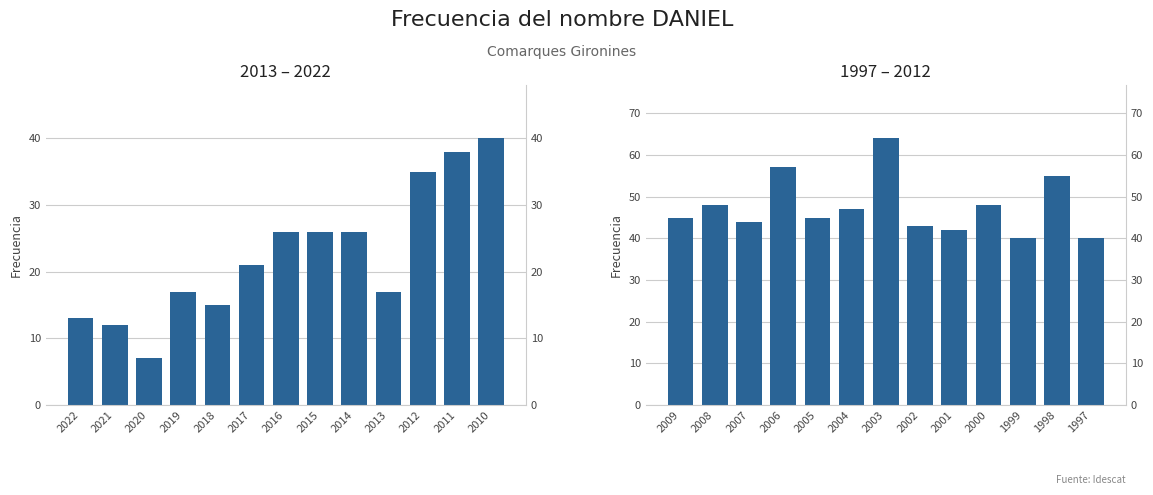

How many values are below 45?

5